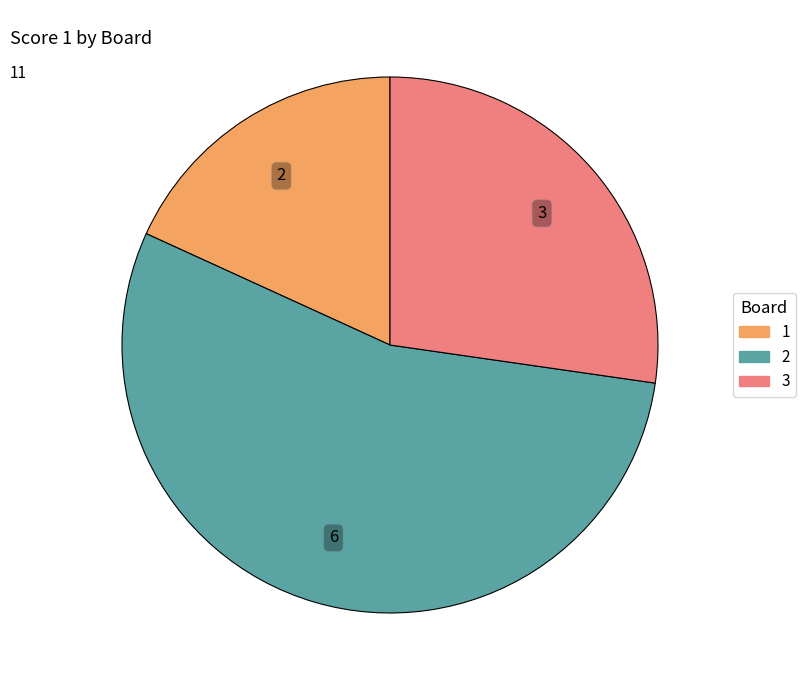

Which category has the smallest portion of the pie?

1